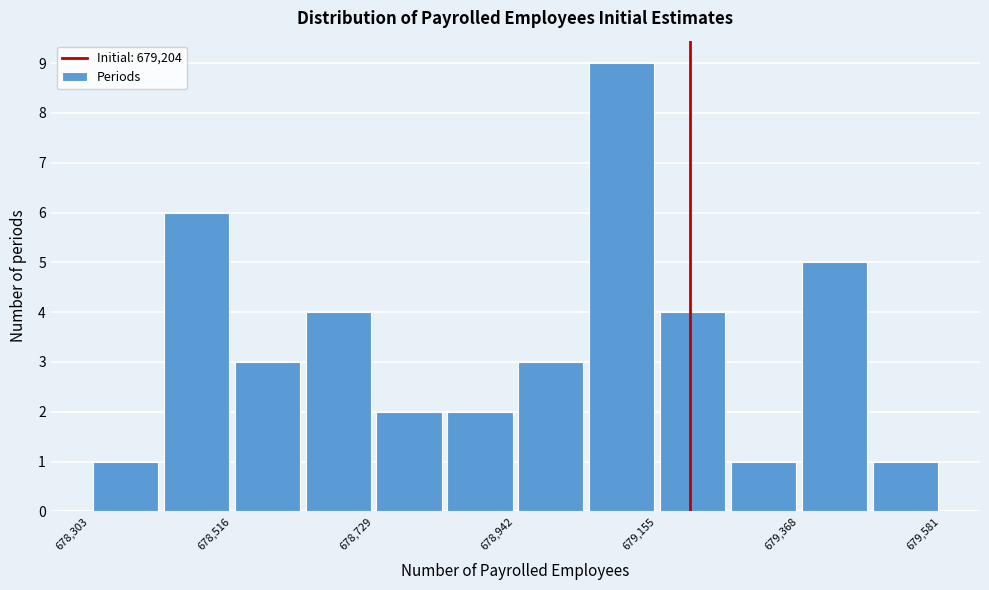

Read against the x-axis, roughly where is the centre of the tallest bar?

679100